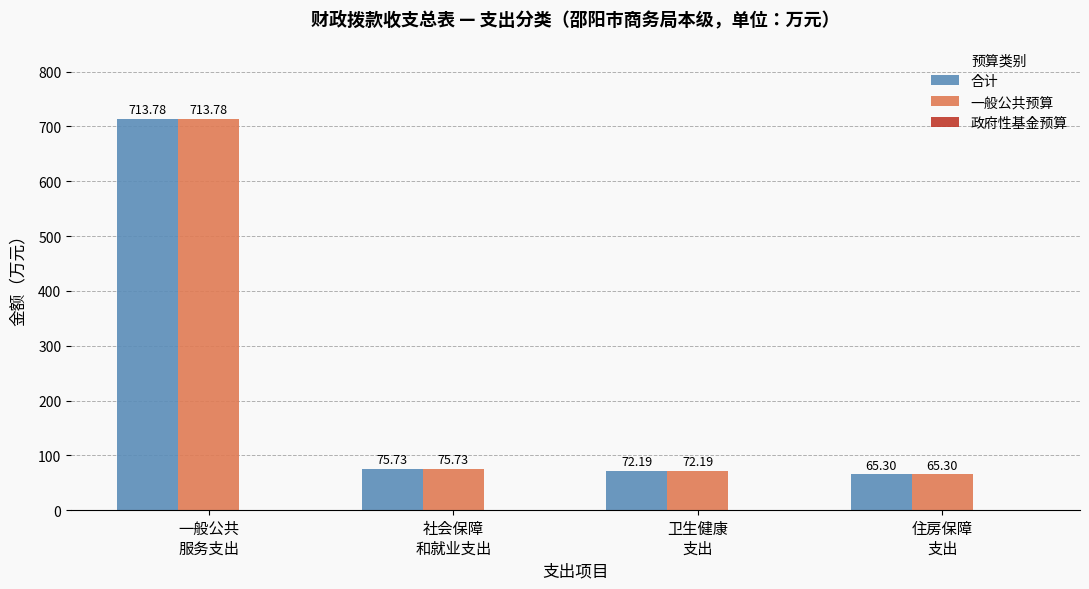

List the labels in order of 一般公共预算 value, largest first.

一般公共
服务支出, 社会保障
和就业支出, 卫生健康
支出, 住房保障
支出